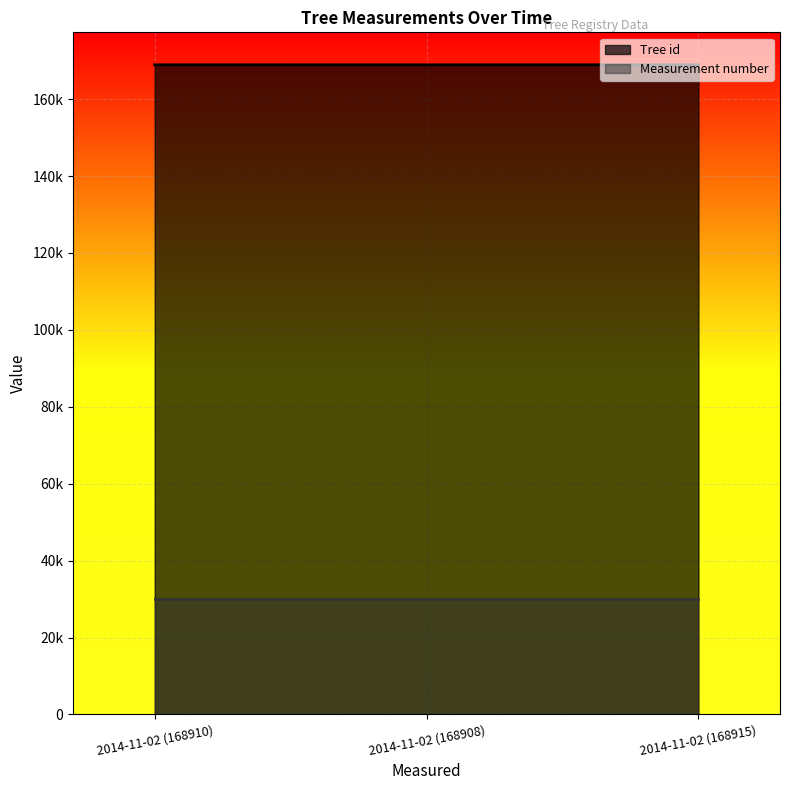

The chart shows a value of 168908 at 2014-11-02 (168908). True or false?

True